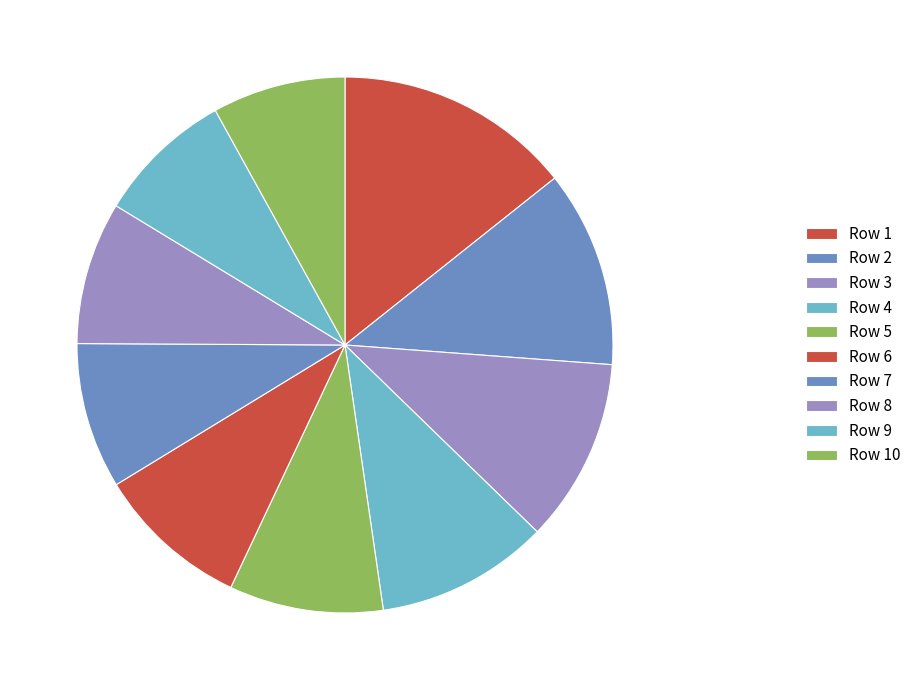

To the nearest percent, what is the difference between the largest and smallest slice percentages?

6%